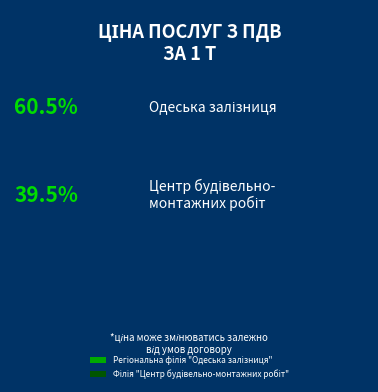

Does any single category account for the majority?

Yes